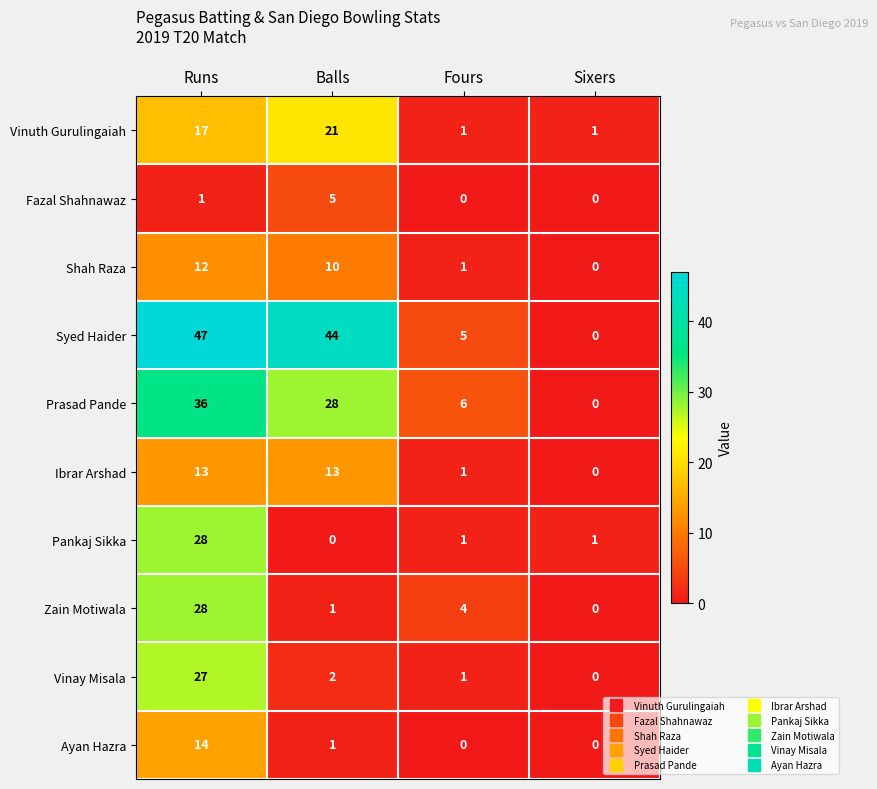

What is the difference between the highest and lowest values at Fours?

6